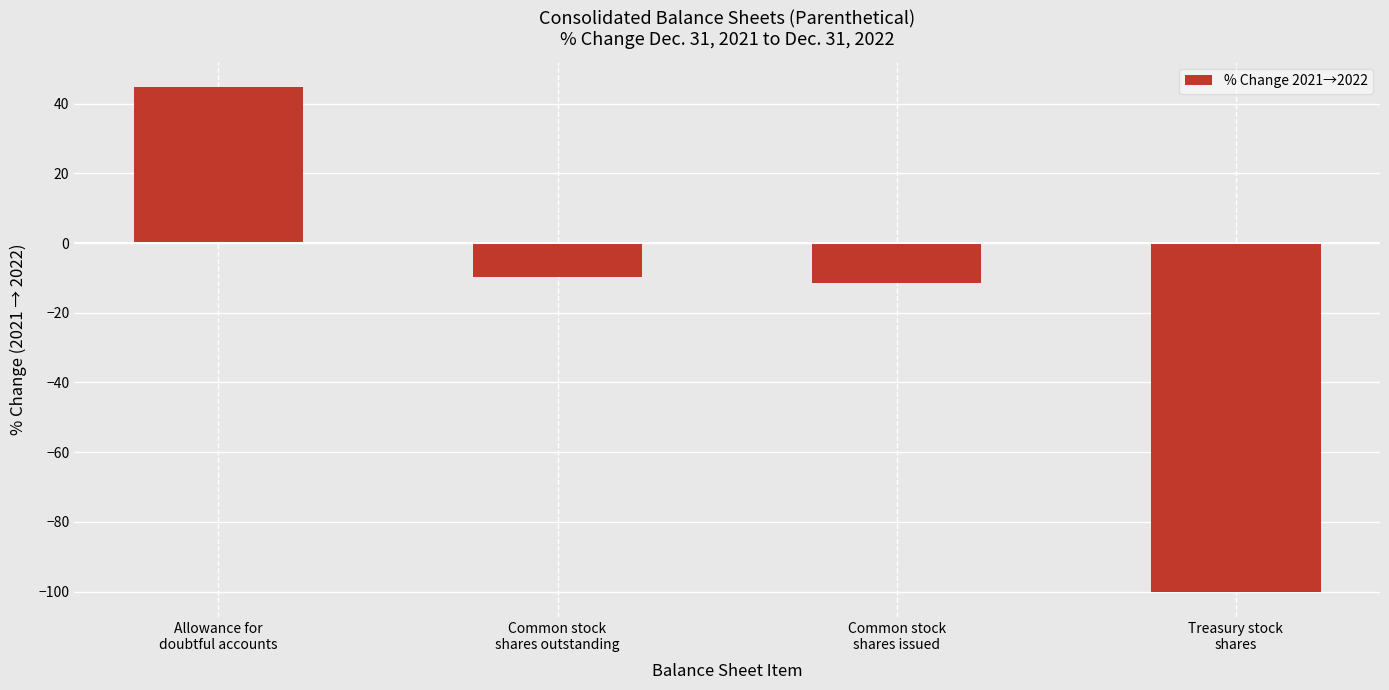

What is the difference between the second highest and second lowest values?

1.6